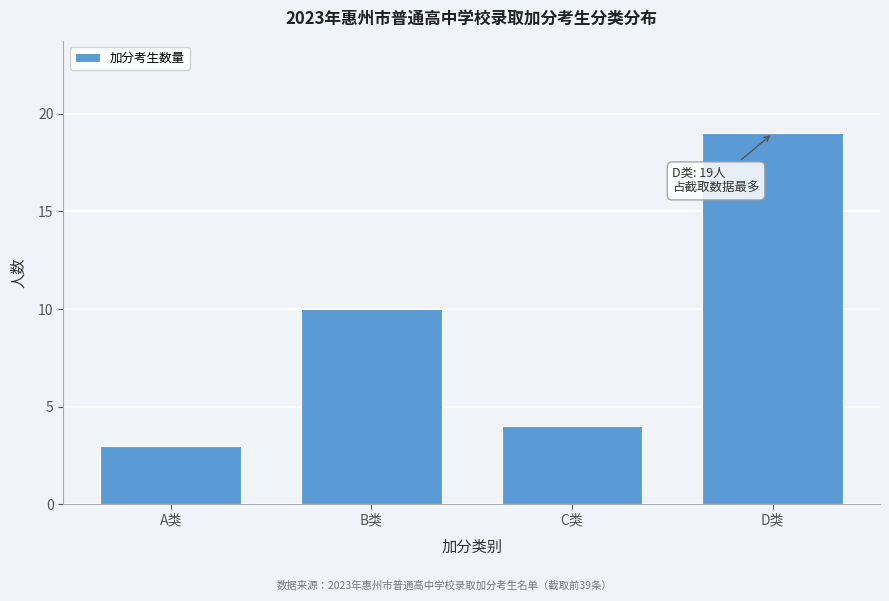

Reading right to left, transcribe all the data shown in this chart.

D类=19	C类=4	B类=10	A类=3